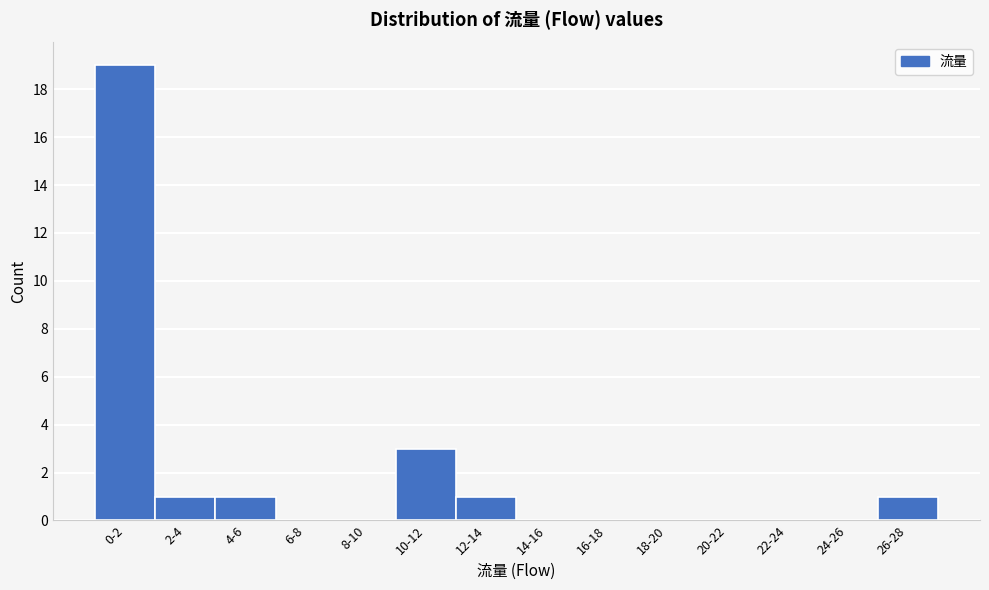

Reading left to right, list all the values displayed in this chart.

0-2=19	2-4=1	4-6=1	6-8=0	8-10=0	10-12=3	12-14=1	14-16=0	16-18=0	18-20=0	20-22=0	22-24=0	24-26=0	26-28=1